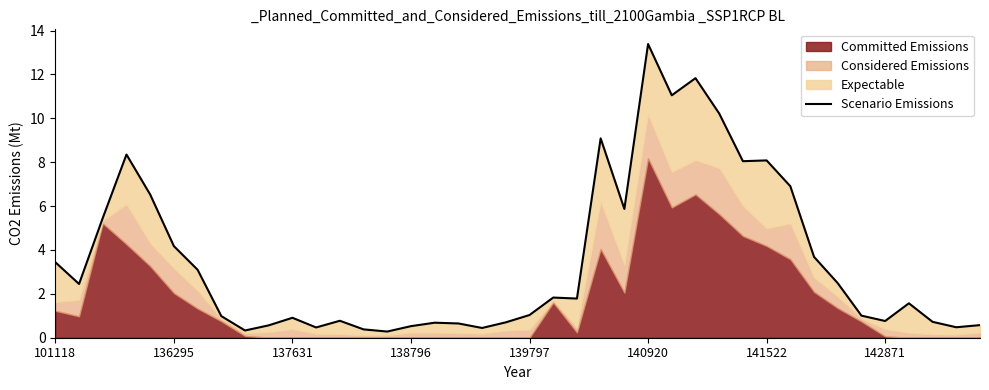

How many values are below 1?

17